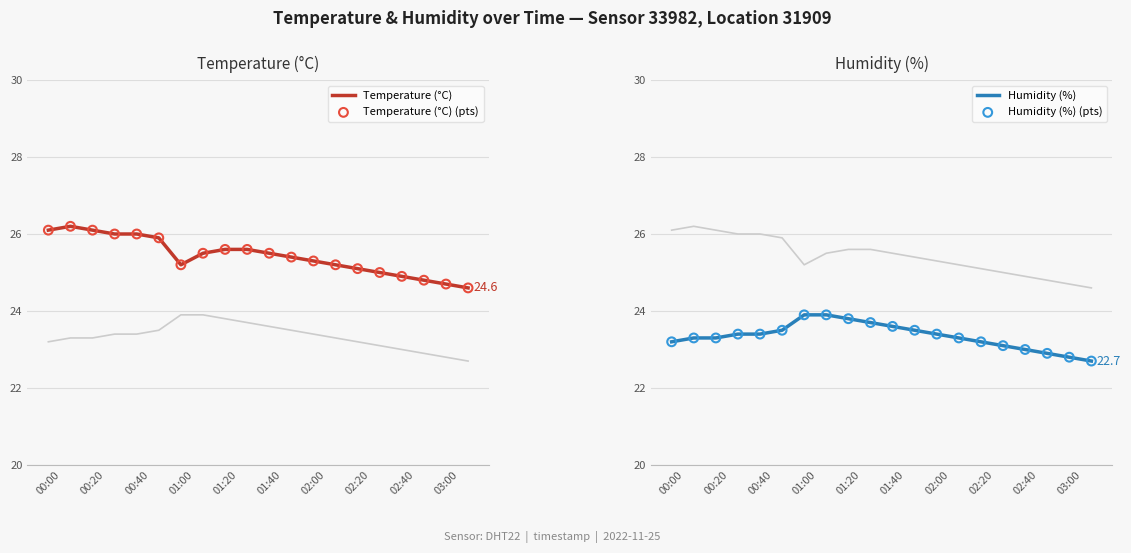

What are all the series names shown in the legend?

Temperature (°C), Temperature (°C) (pts), Humidity (%), Humidity (%) (pts)